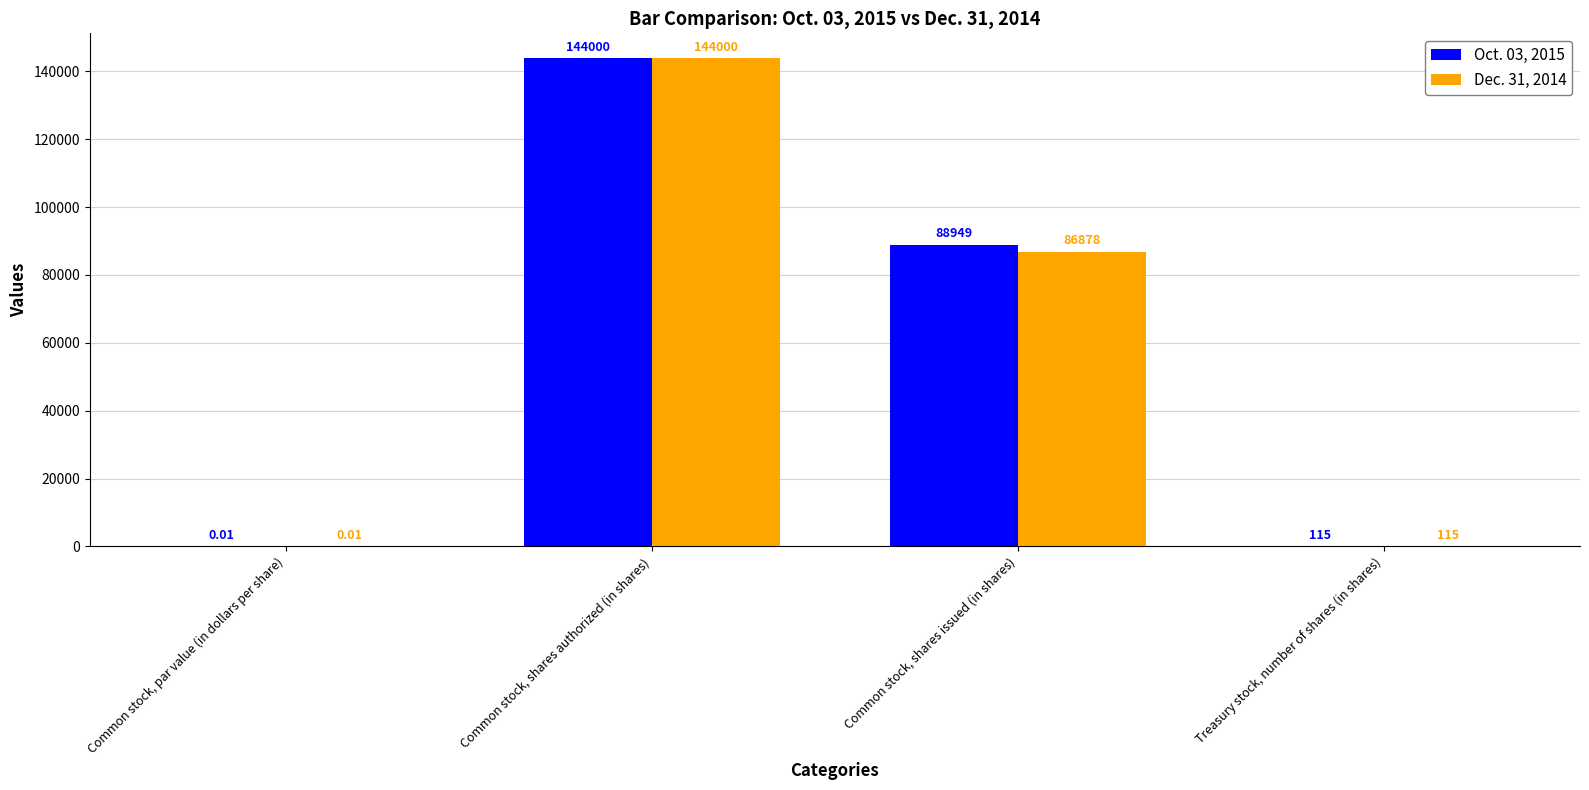

At which label is Dec. 31, 2014 closest to 72000?

Common stock, shares issued (in shares)